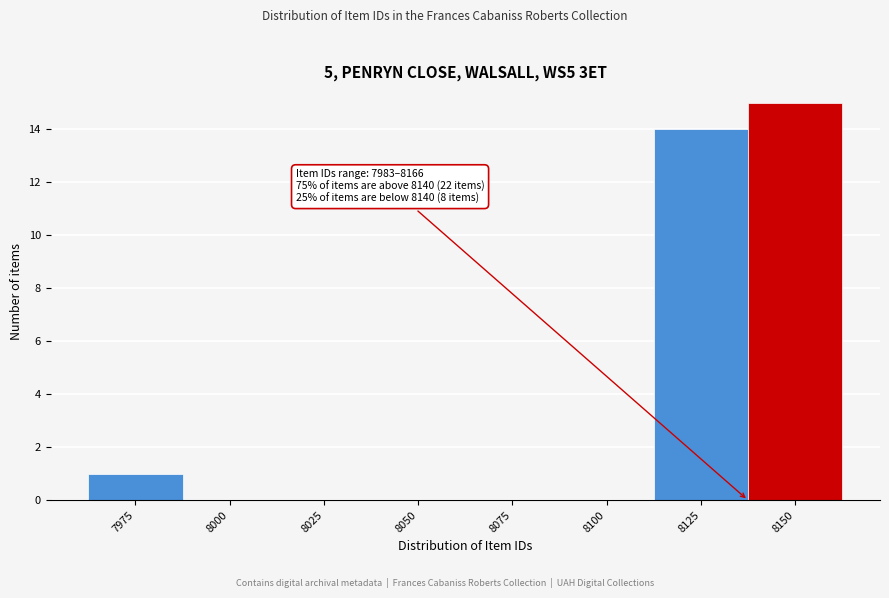

Reading right to left, what are all the values shown in this chart?

8150=15	8125=14	8100=0	8075=0	8050=0	8025=0	8000=0	7975=1